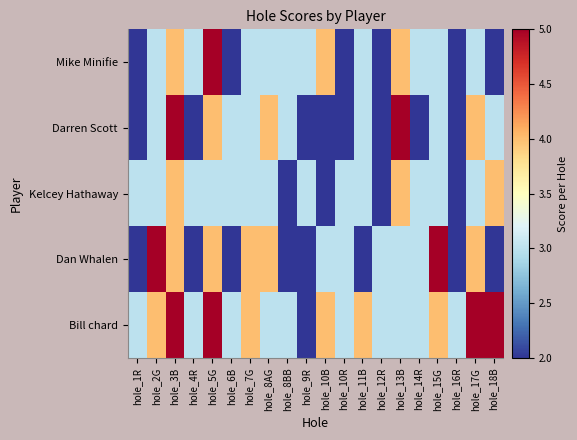

List the series in order of their peak value, lowest first.

Kelcey Hathaway, Mike Minifie, Darren Scott, Dan Whalen, Bill chard